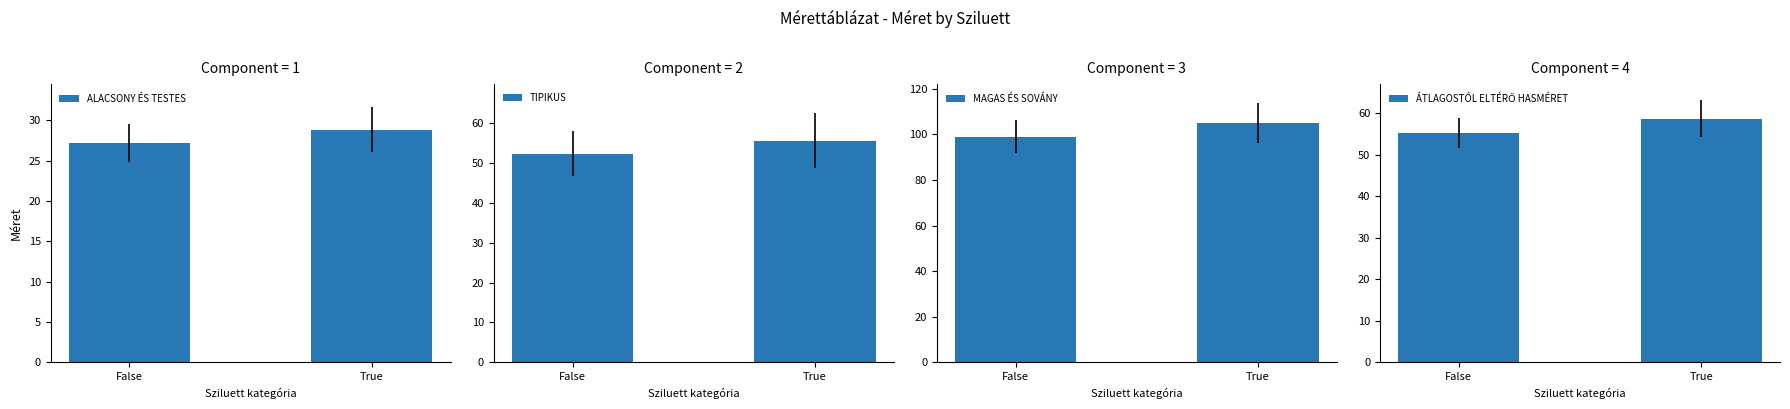

What is the sum of all TIPIKUS values?

108.0